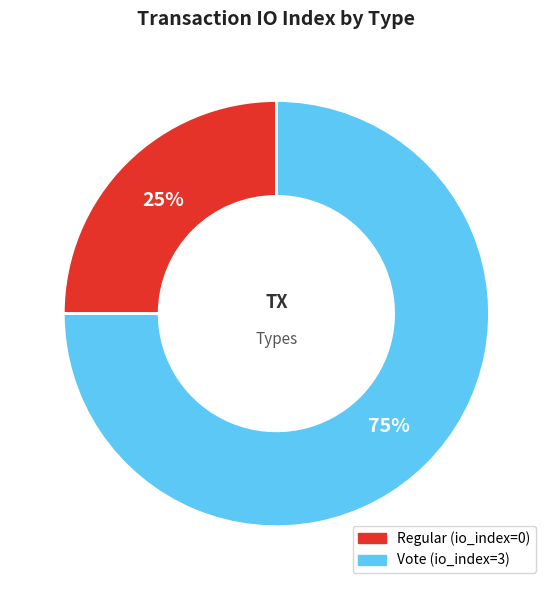

Which slice is the smallest?

Regular